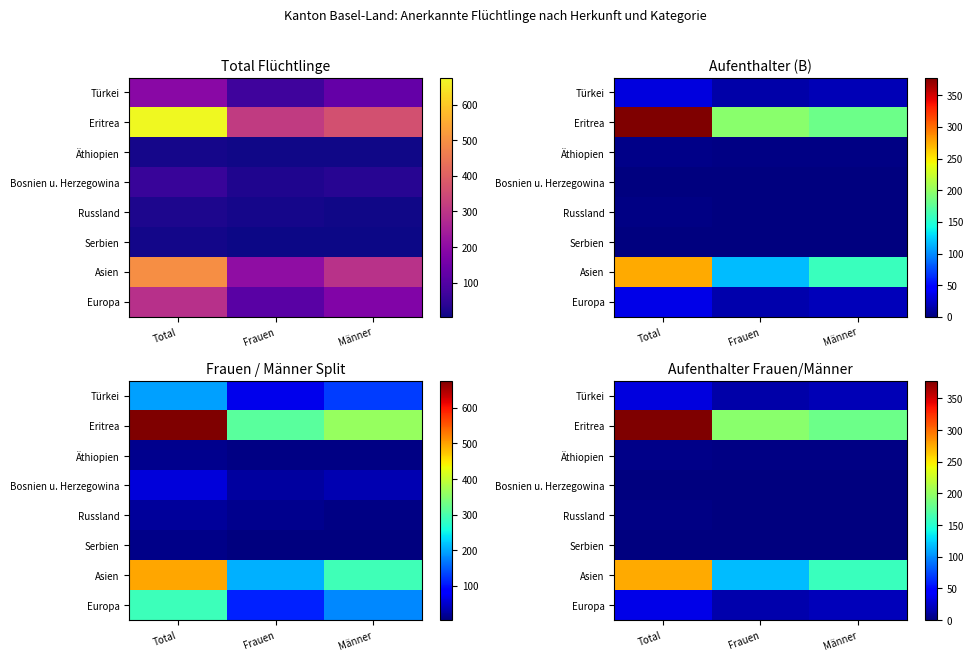

What is the total value across all series at Männer?

381